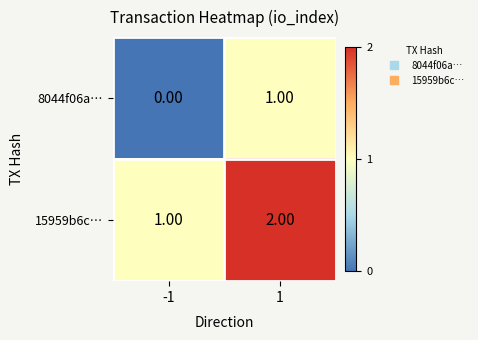

Rank the categories by 8044f06a… value from lowest to highest.

-1, 1